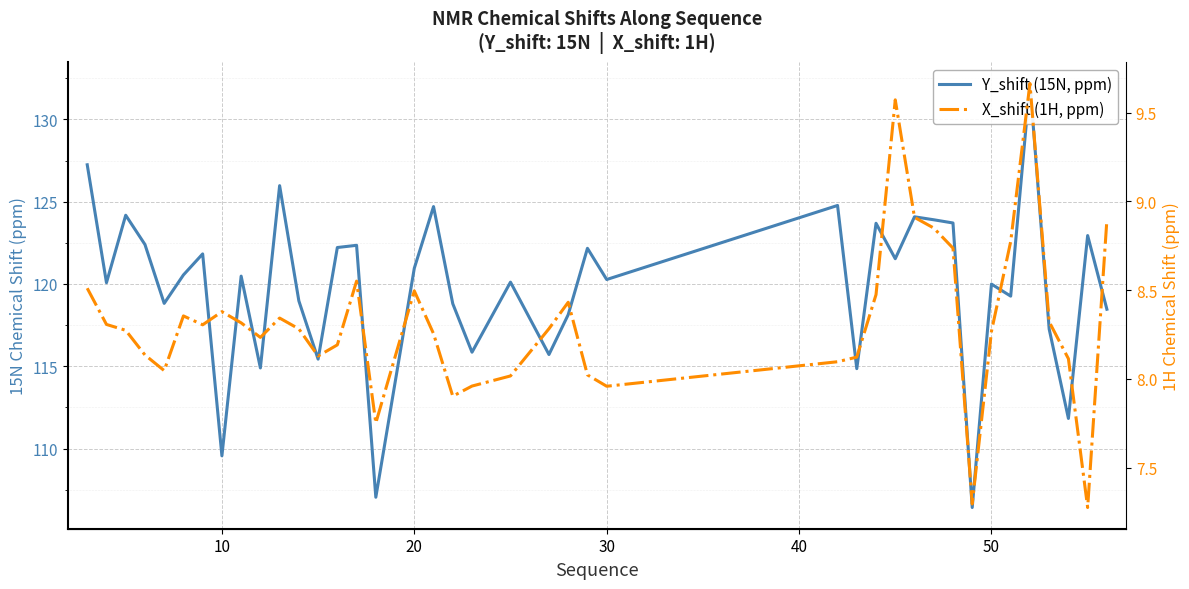

What is the sum of all X_shift (1H, ppm) values?

332.8